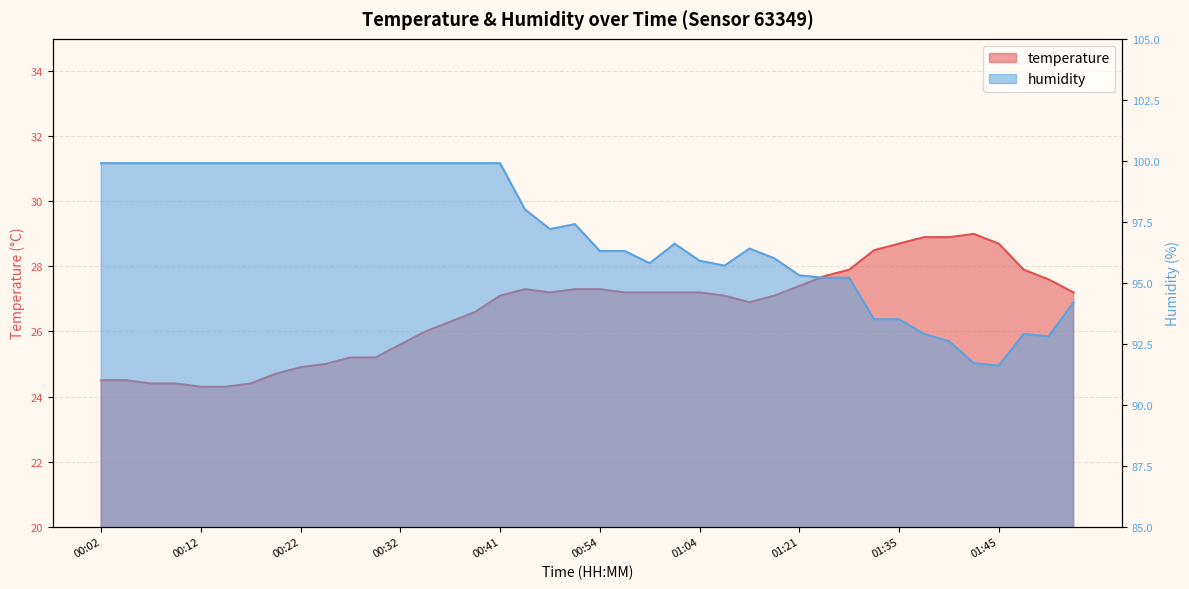

Which label corresponds to the largest value in the chart?

00:02